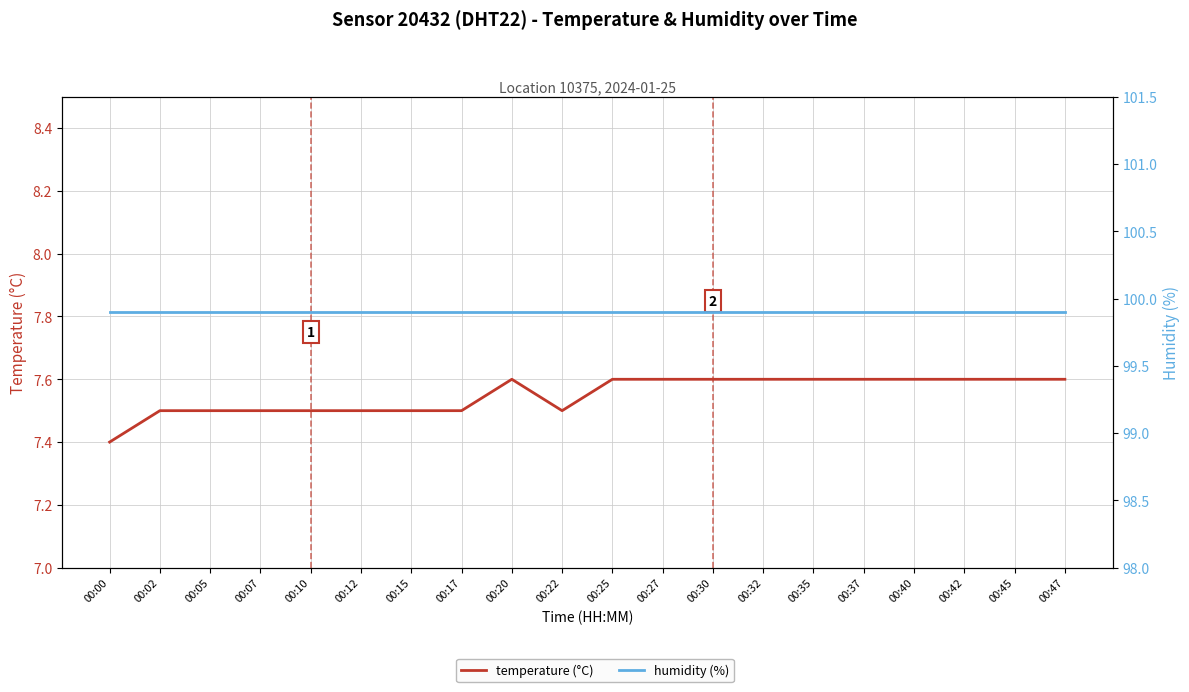

True or false: humidity (%) has more than 0 interior local peaks.

False